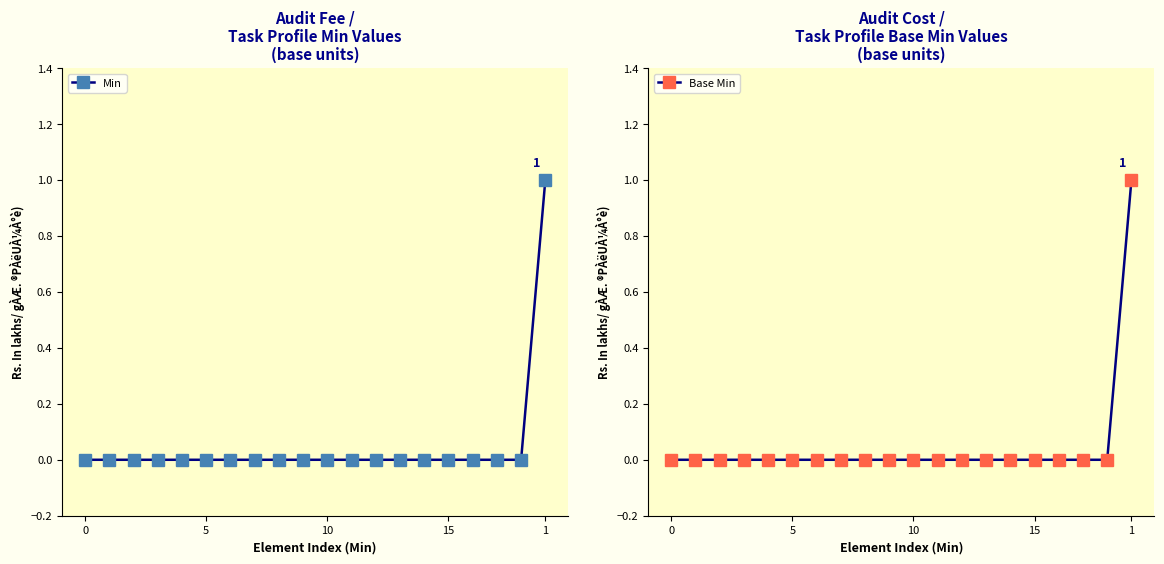

True or false: Base Min and Min intersect in this chart.

False